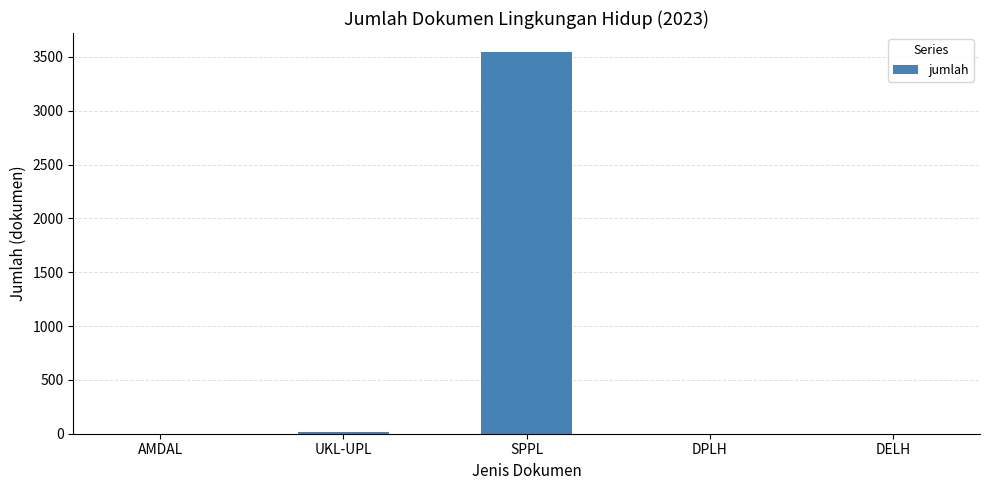

Which has a higher value, SPPL or DELH?

SPPL